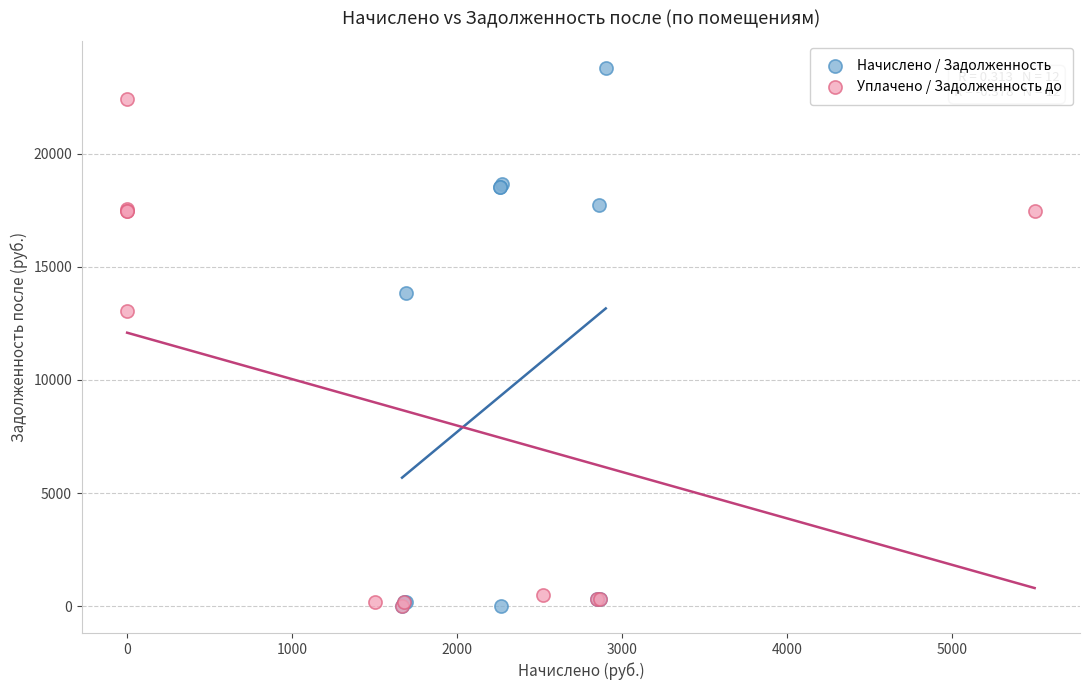

Which series has the widest spread of Y values?

Начислено / Задолженность